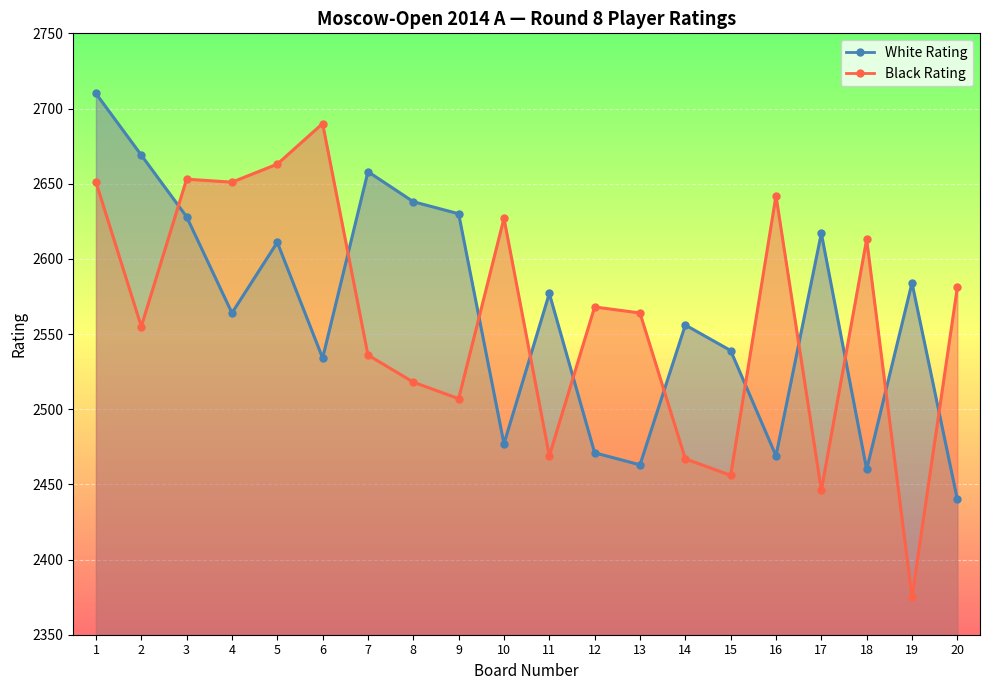

How many values in the White Rating series exceed 2577?

9